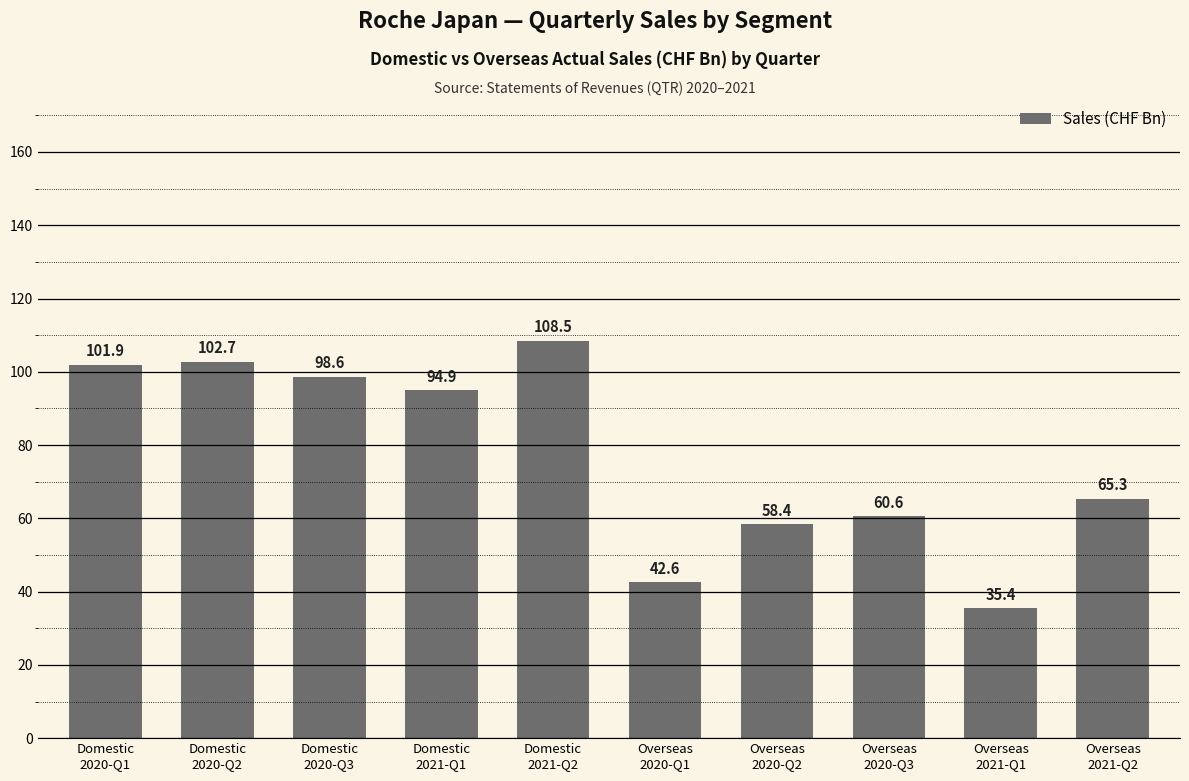

Rank the categories by value from highest to lowest.

Domestic
2021-Q2, Domestic
2020-Q2, Domestic
2020-Q1, Domestic
2020-Q3, Domestic
2021-Q1, Overseas
2021-Q2, Overseas
2020-Q3, Overseas
2020-Q2, Overseas
2020-Q1, Overseas
2021-Q1